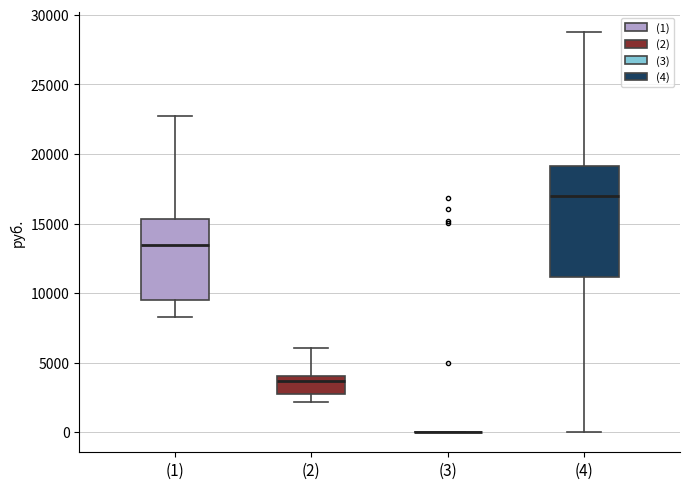

Reading left to right, read every box against the y-axis: the position of its median line, the range the box covers, and the ends of its whiskers. The values are not printed on the chart, so give them approximately, as read against the axis.

(1): median 13500, box 9500 to 15500, whiskers 8500 to 22500
(2): median 3500, box 2500 to 4000, whiskers 2000 to 6000
(3): box collapsed to a line at 0, whiskers 0 to 0
(4): median 17000, box 11000 to 19000, whiskers 0 to 28500